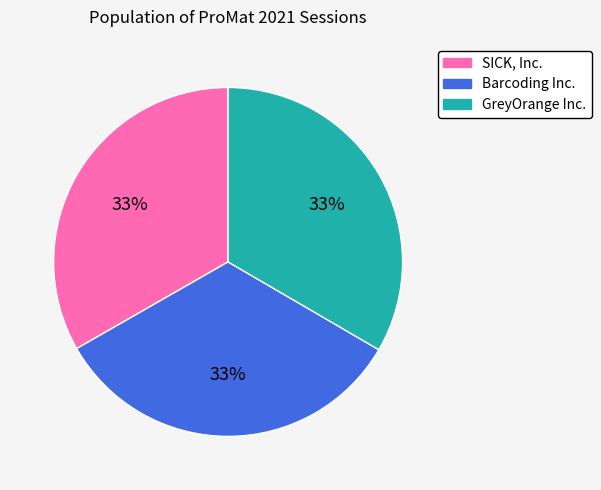

The GreyOrange Inc. slice represents 33% of the pie. True or false?

True